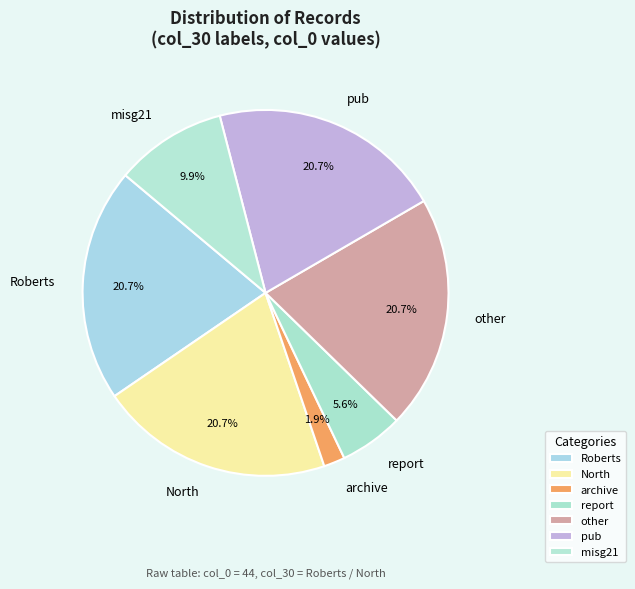

To the nearest percent, what is the difference between the largest and smallest slice percentages?

19%